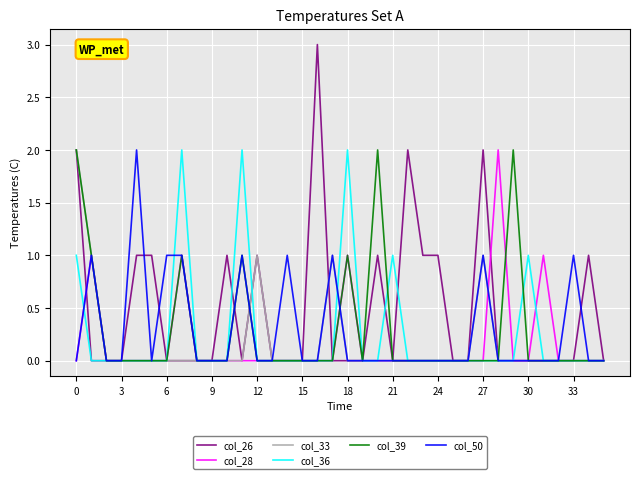

Which series has the largest total across all categories?

col_26